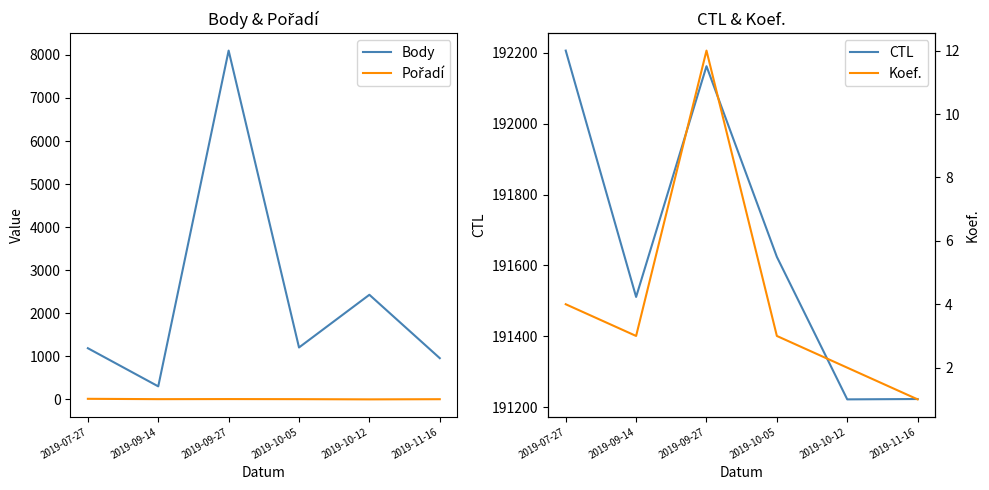

How many data points in Pořadí are above 6?

2